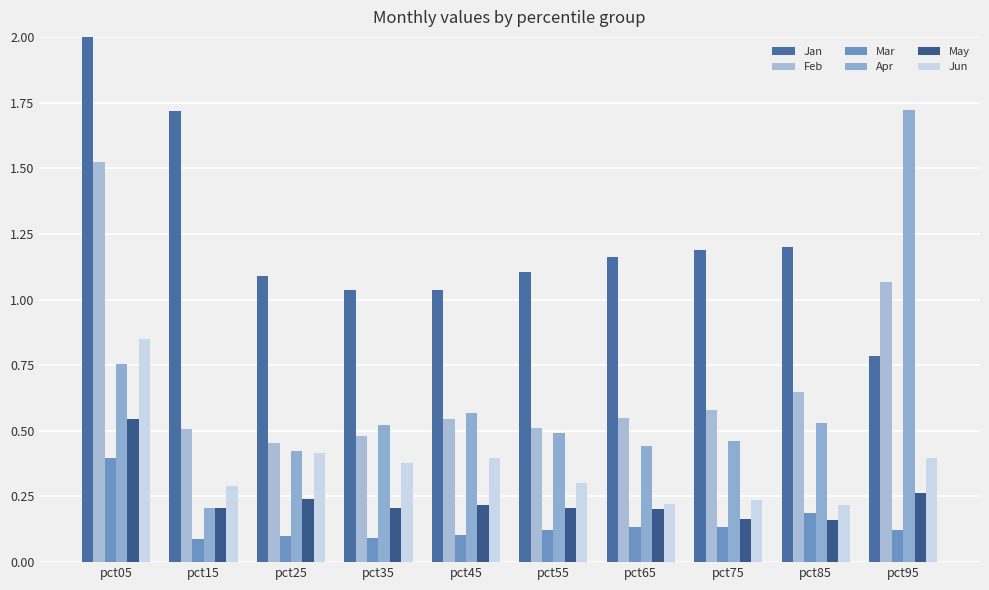

How many distinct data groups are displayed?

6